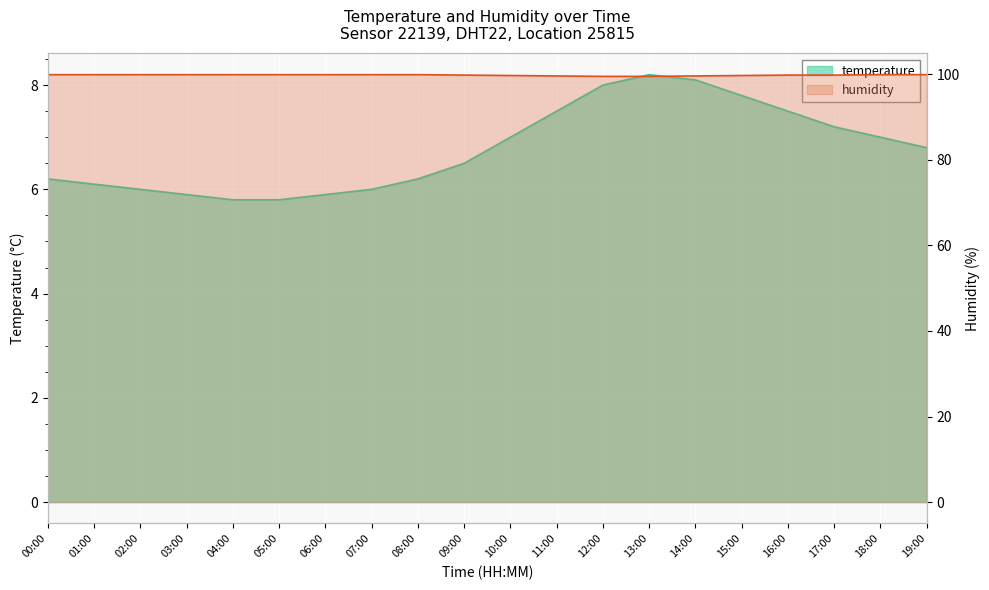

Which category has the lowest value across all series?

04:00